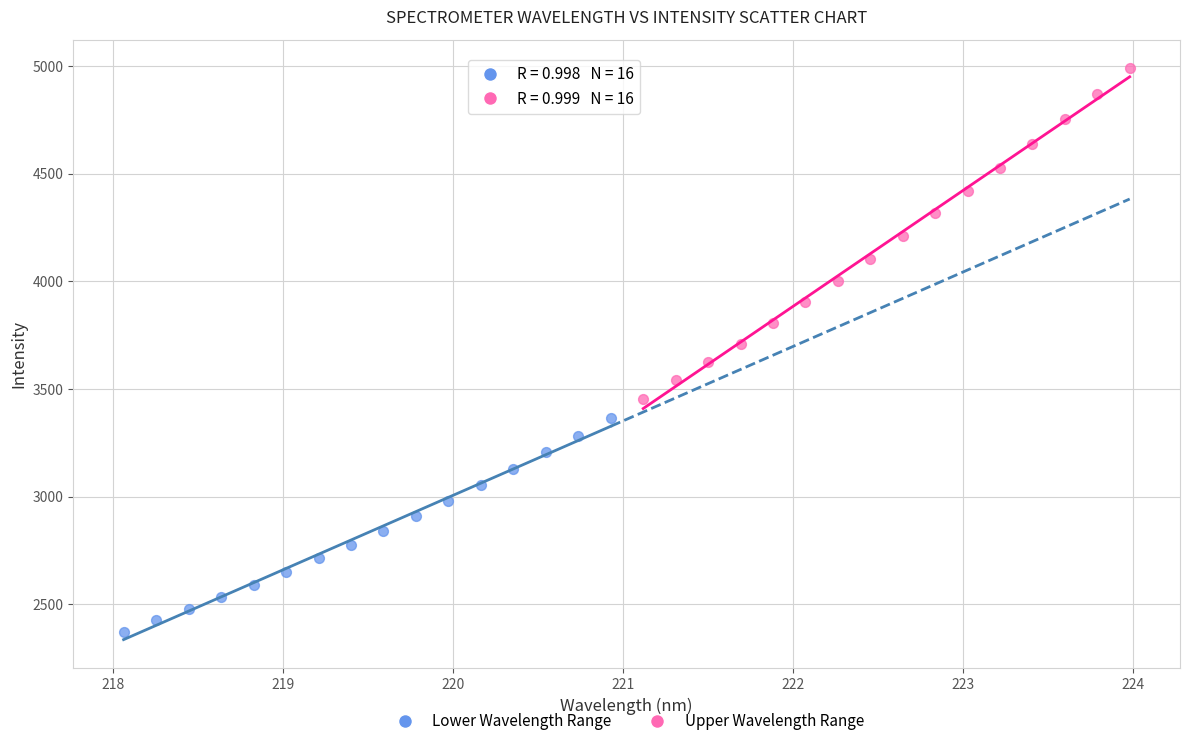

Which series has the largest Y range (max minus min)?

Upper Wavelength Range